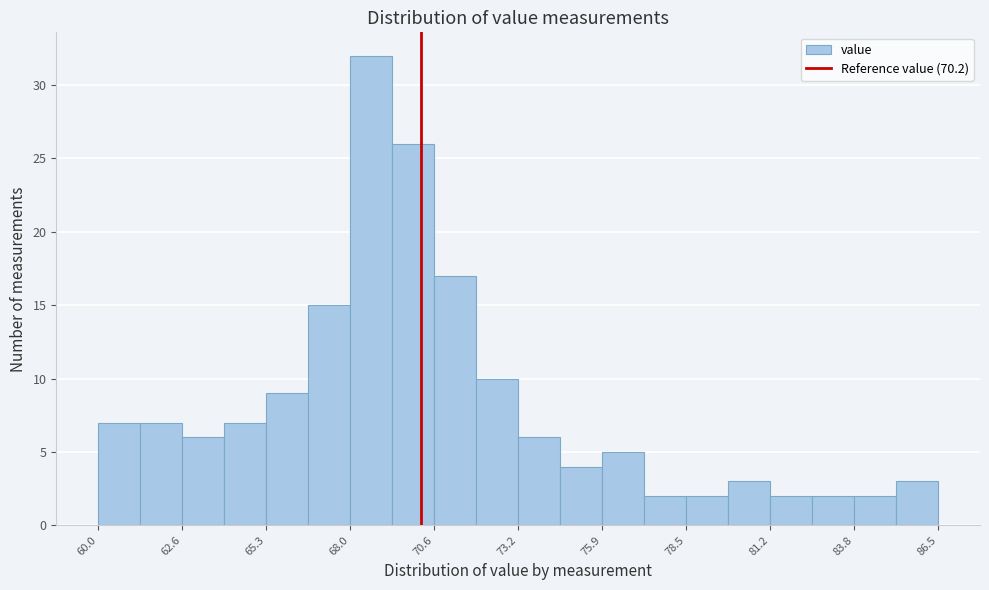

Around what value on the x-axis is the tallest bar? Give the approximate position of its centre, as read against the axis.

68.5